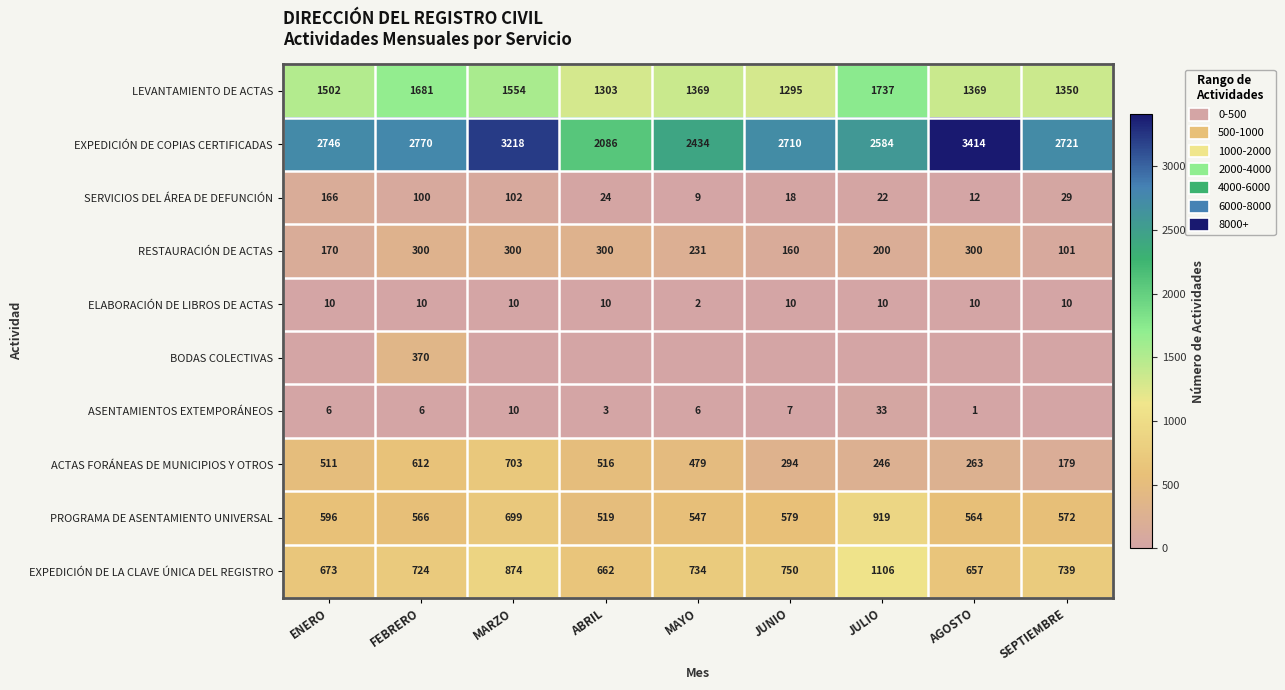

Is it true that PROGRAMA DE ASENTAMIENTO UNIVERSAL equals 735 at ABRIL?

False